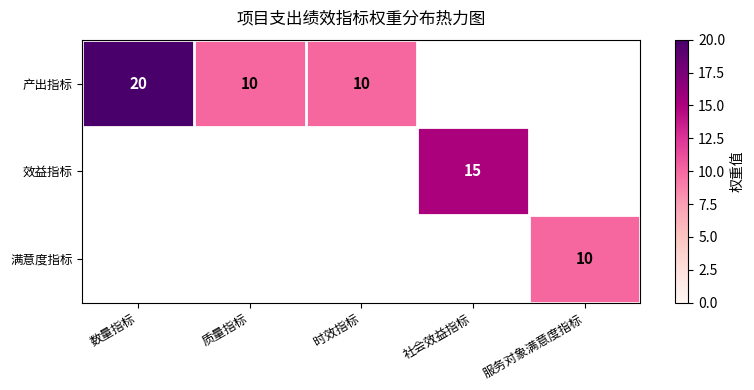

Is the value of 效益指标 at 社会效益指标 greater than the value of 产出指标 at 时效指标?

Yes